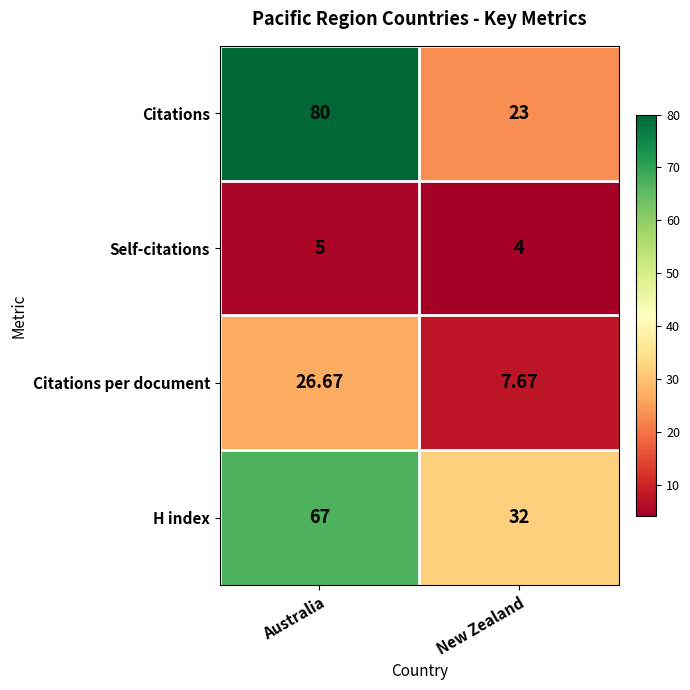

At how many categories does at least one series exceed 22?

2